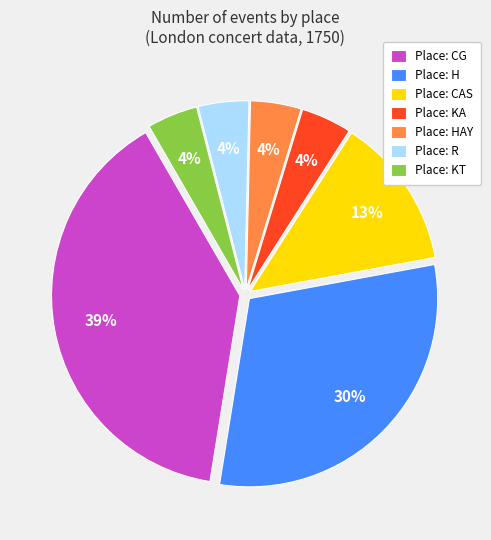

To the nearest percent, what is the combined percentage of Place: KA and Place: H?

35%